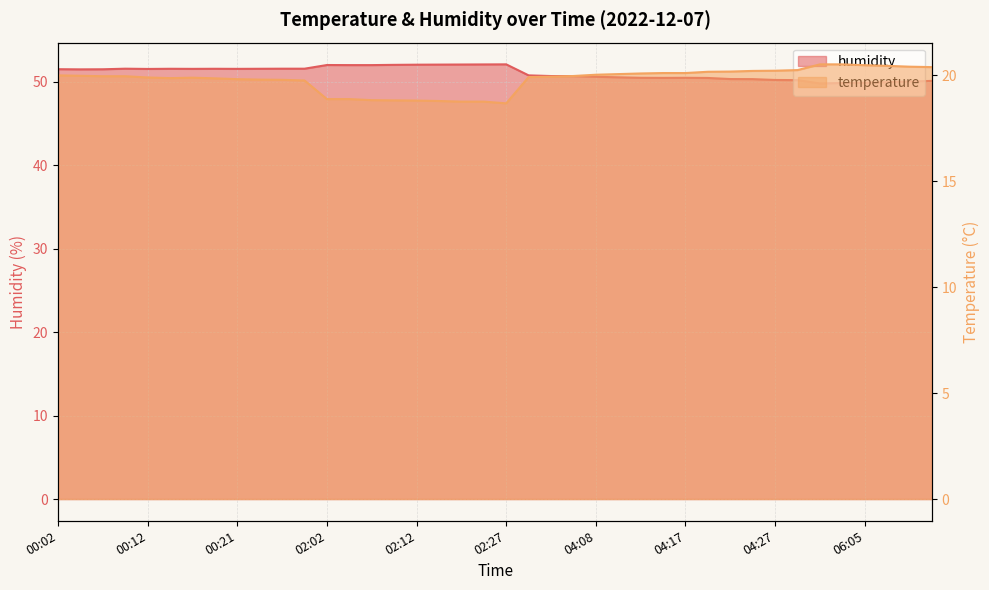

Between 00:04 and 06:03, which is larger?

06:03